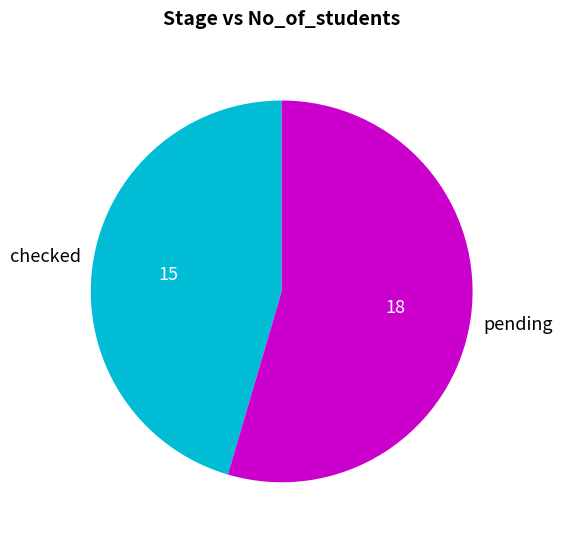

True or false: pending accounts for 47% of the total.

False